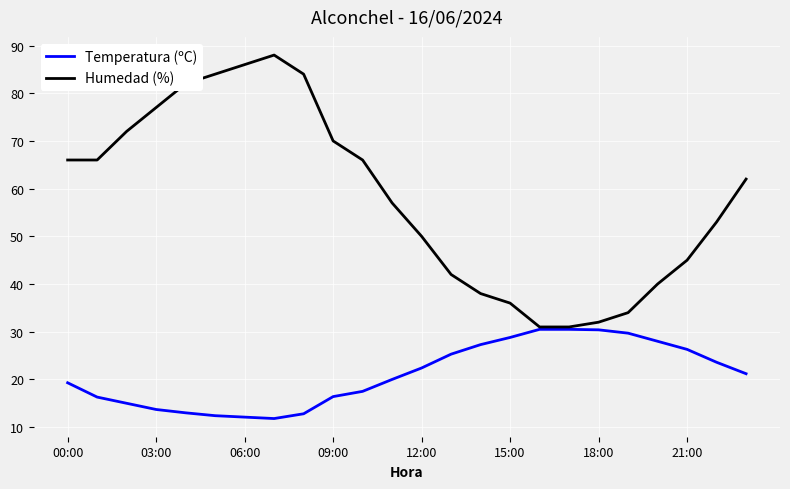

What is the minimum value shown in the chart?

11.8